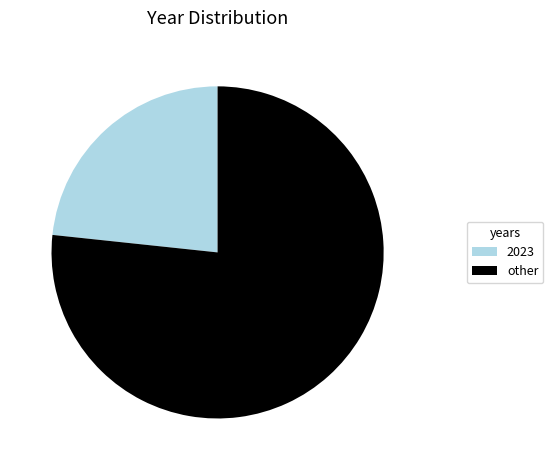

Which slice is the smallest?

2023